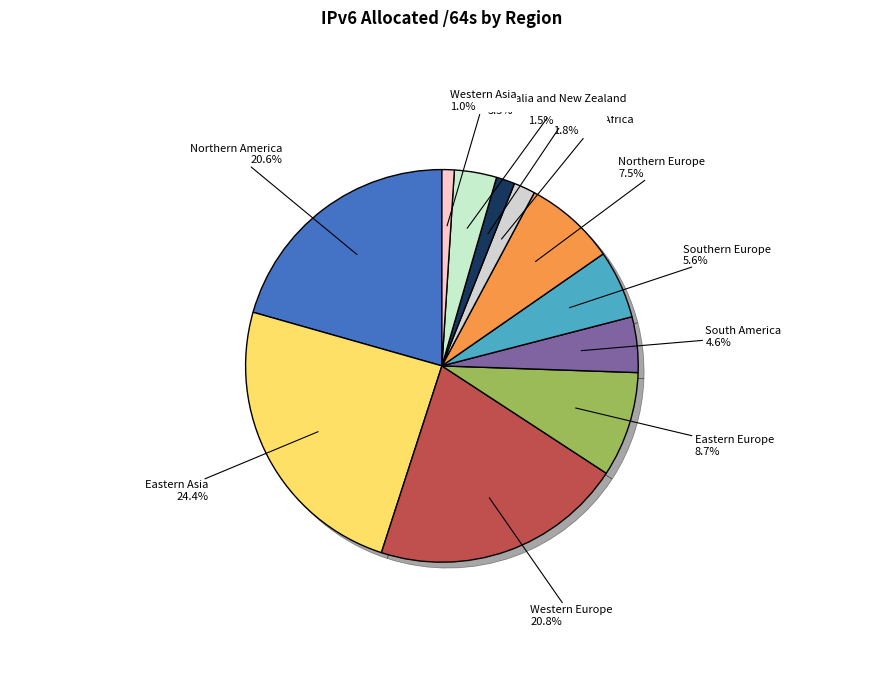

Does any single category account for the majority?

No